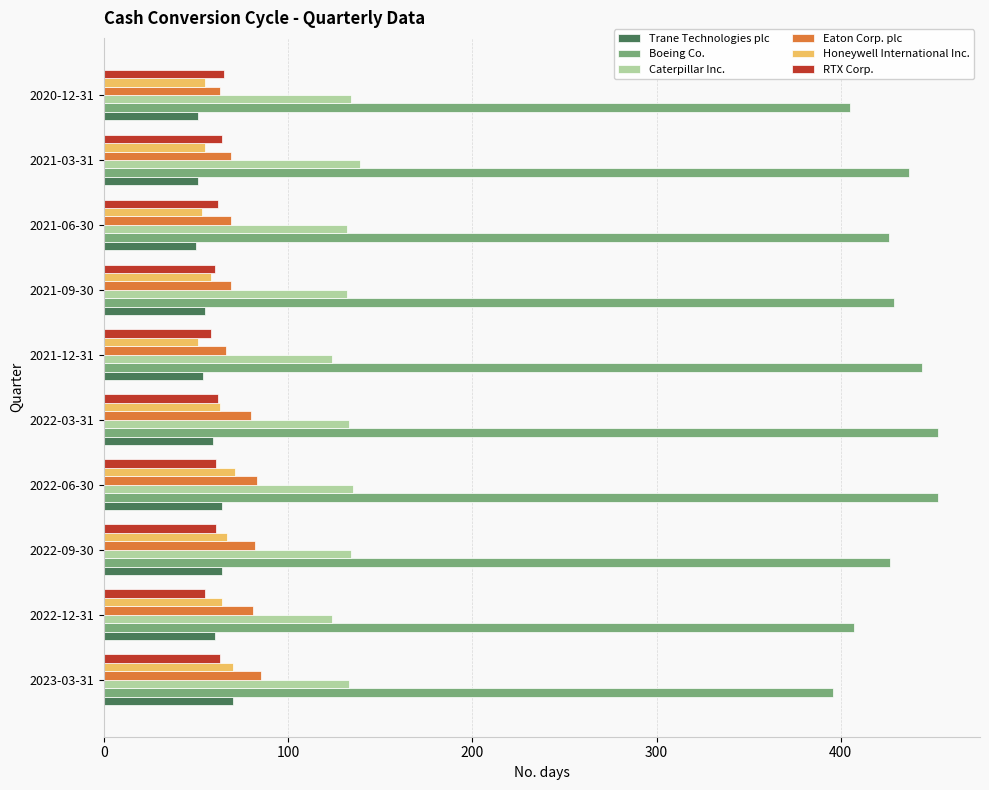

True or false: Caterpillar Inc. has a value of 133 at 2023-03-31.

True